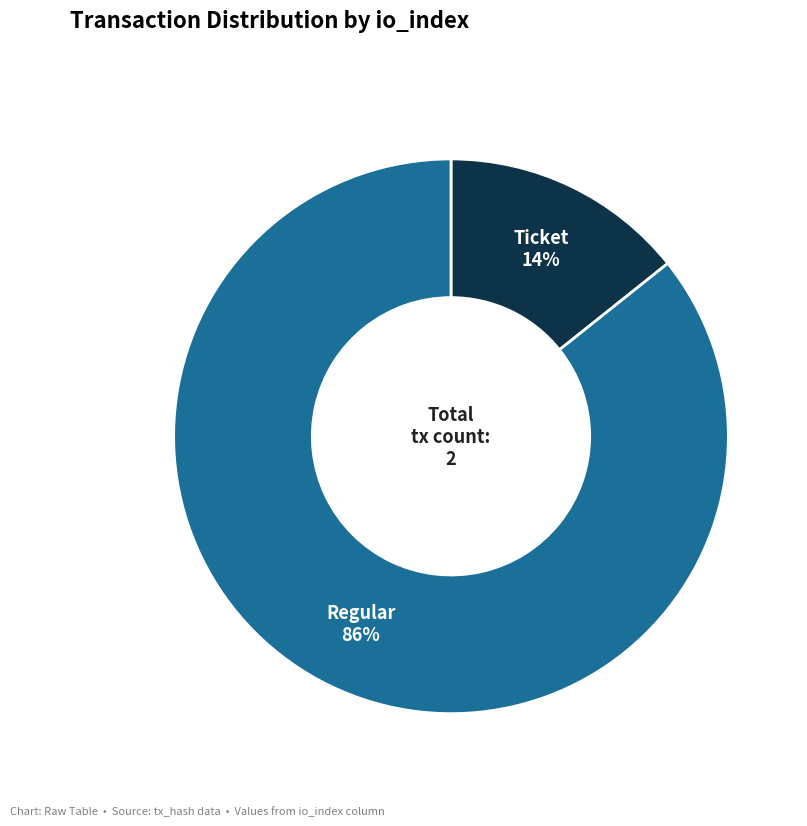

The Ticket slice represents 14% of the pie. True or false?

True